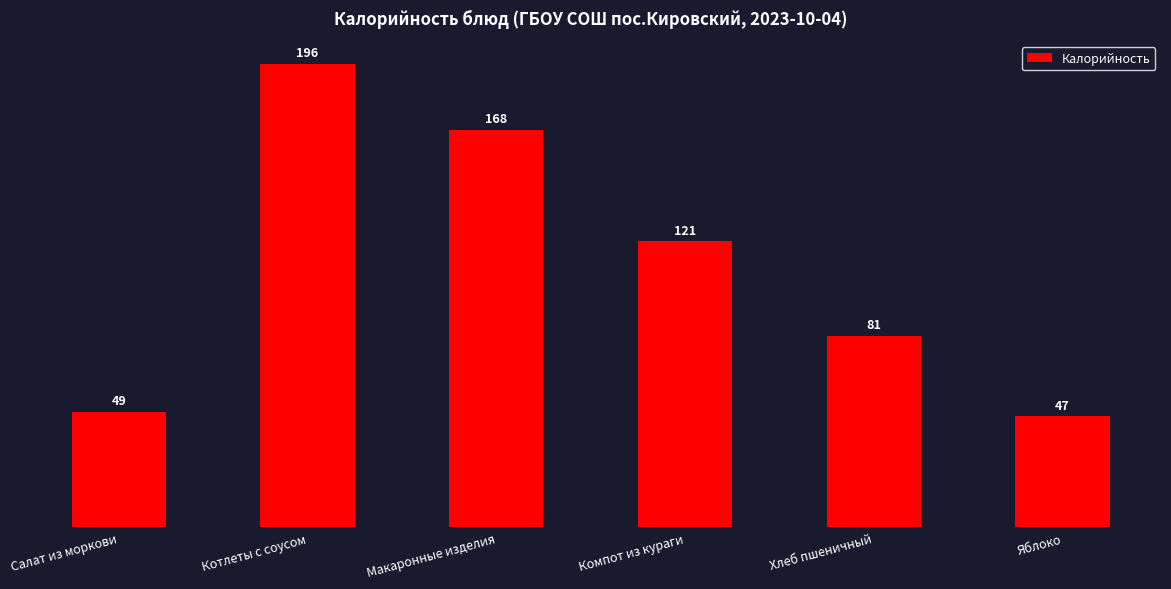

What is the change in value from Салат из моркови to Макаронные изделия?

+119